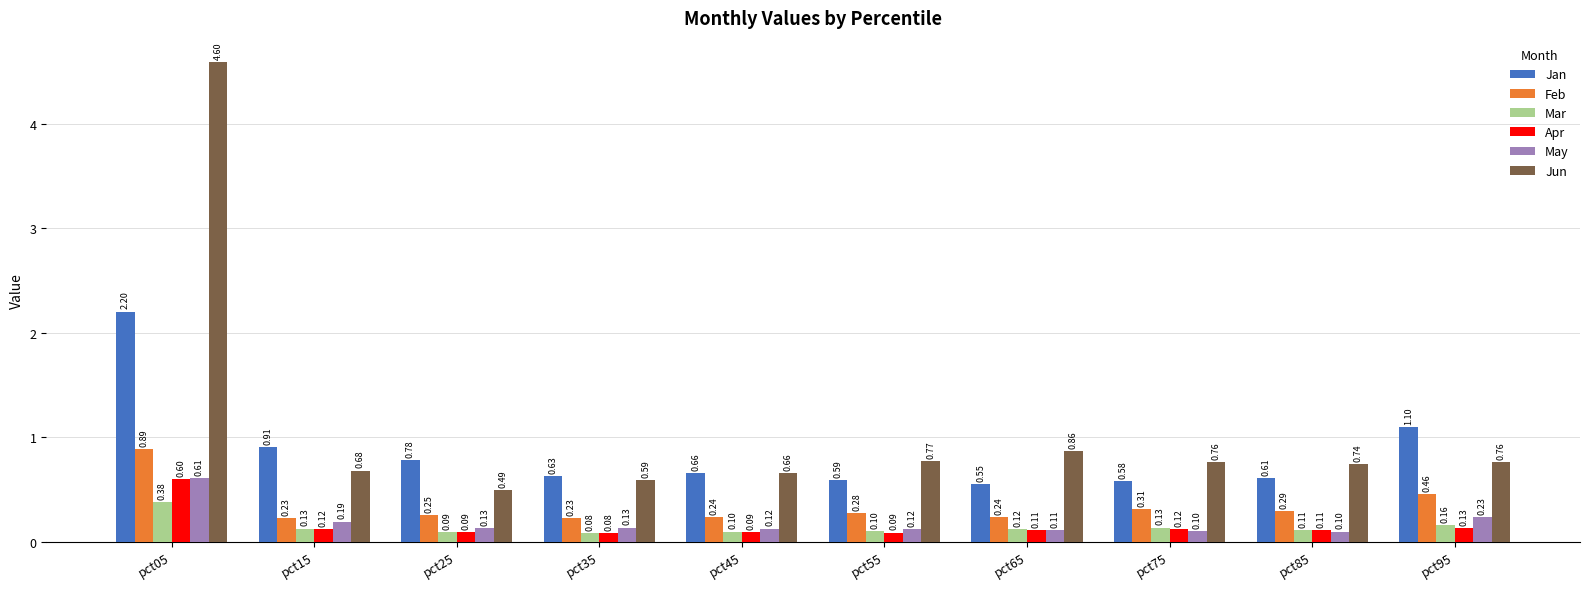

Count the number of data series in this chart.

6